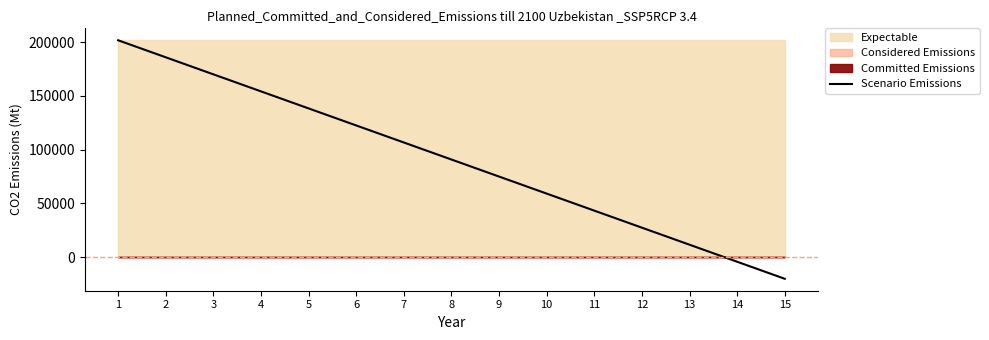

The chart shows a value of 170092.9 at 3. True or false?

True